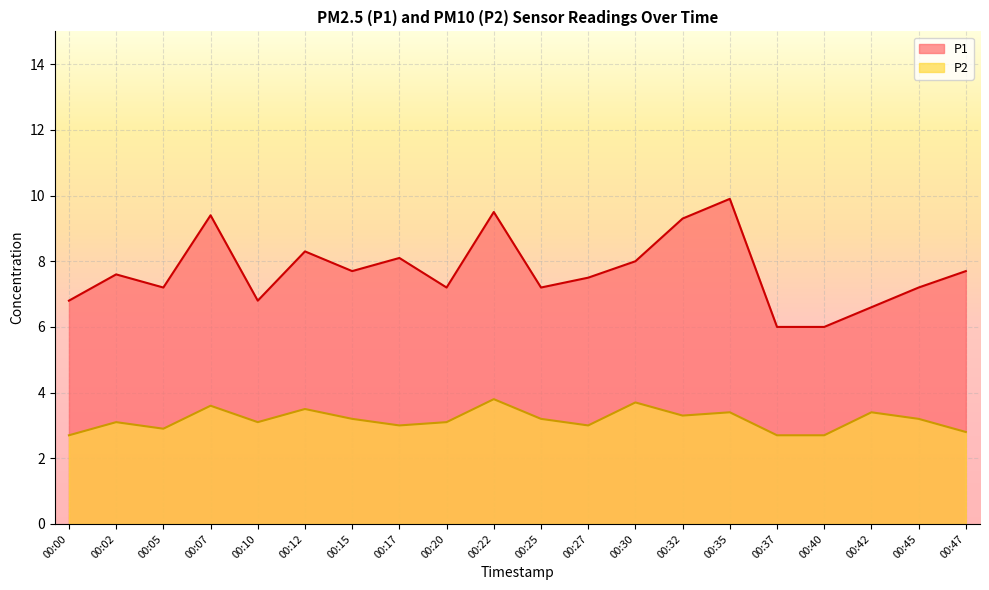

At which category is the sum across all series the highest?

00:22